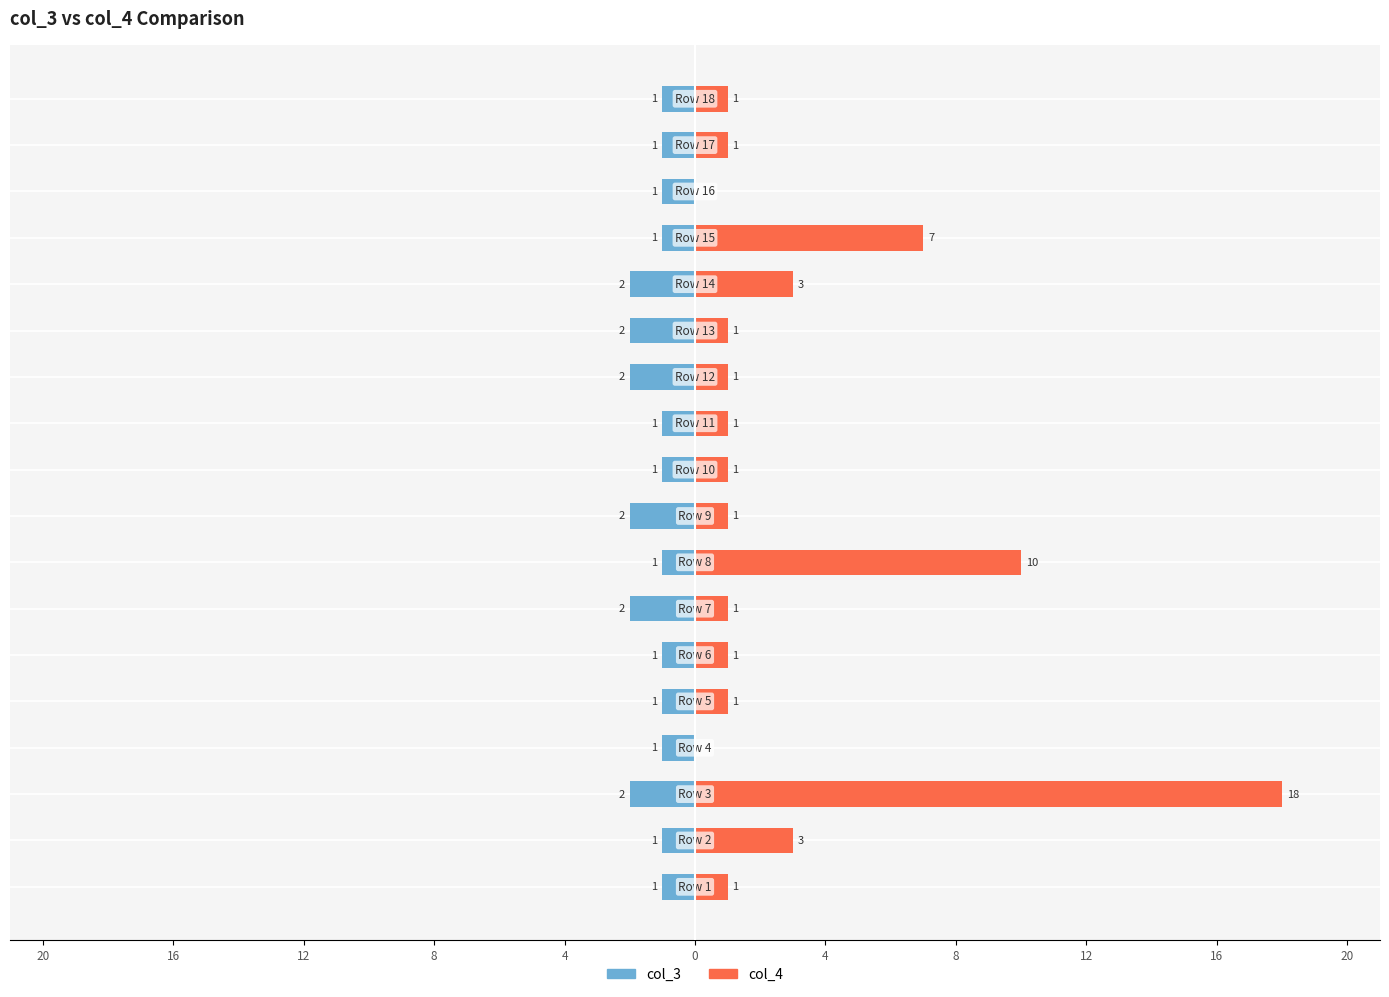

What are all the series names shown in the legend?

col_3, col_4